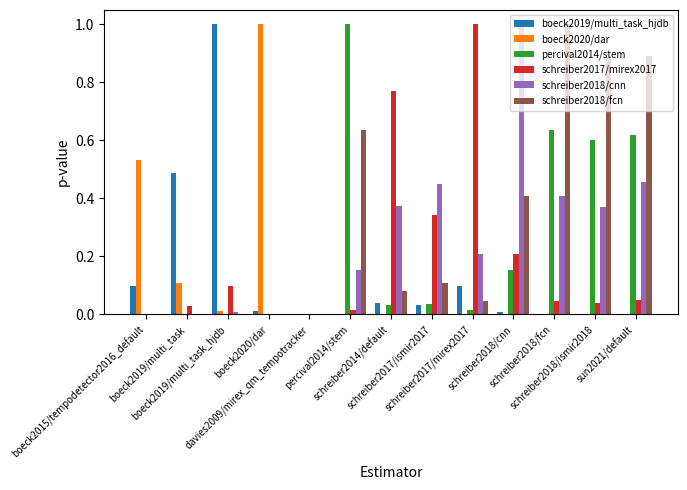

What is the difference between the highest and lowest values at schreiber2018/ismir2018?

0.9